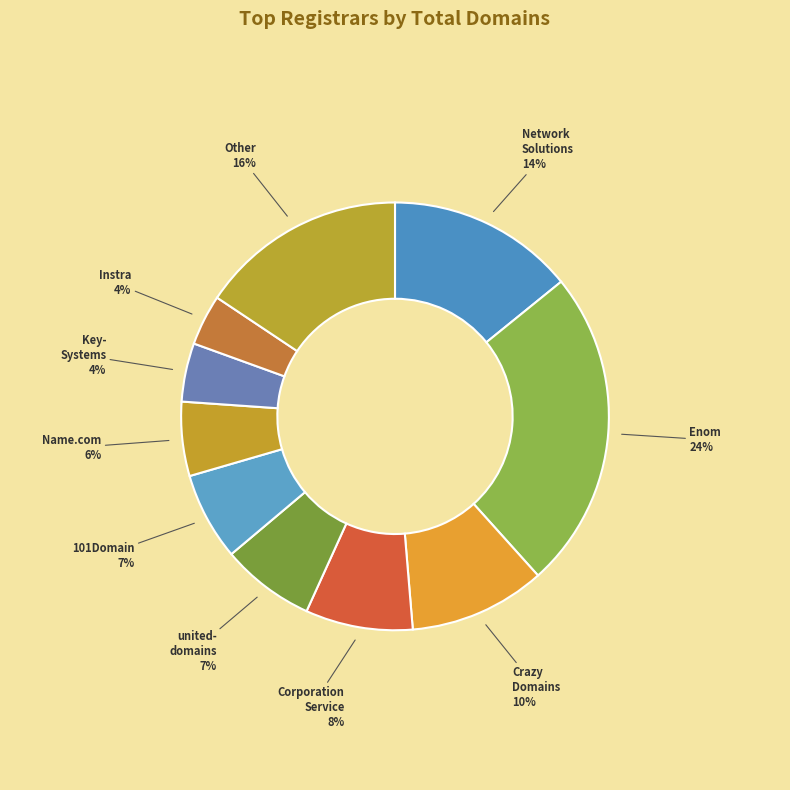

Combined, do 101Domain 7% and Instra 4% account for over 50%?

No